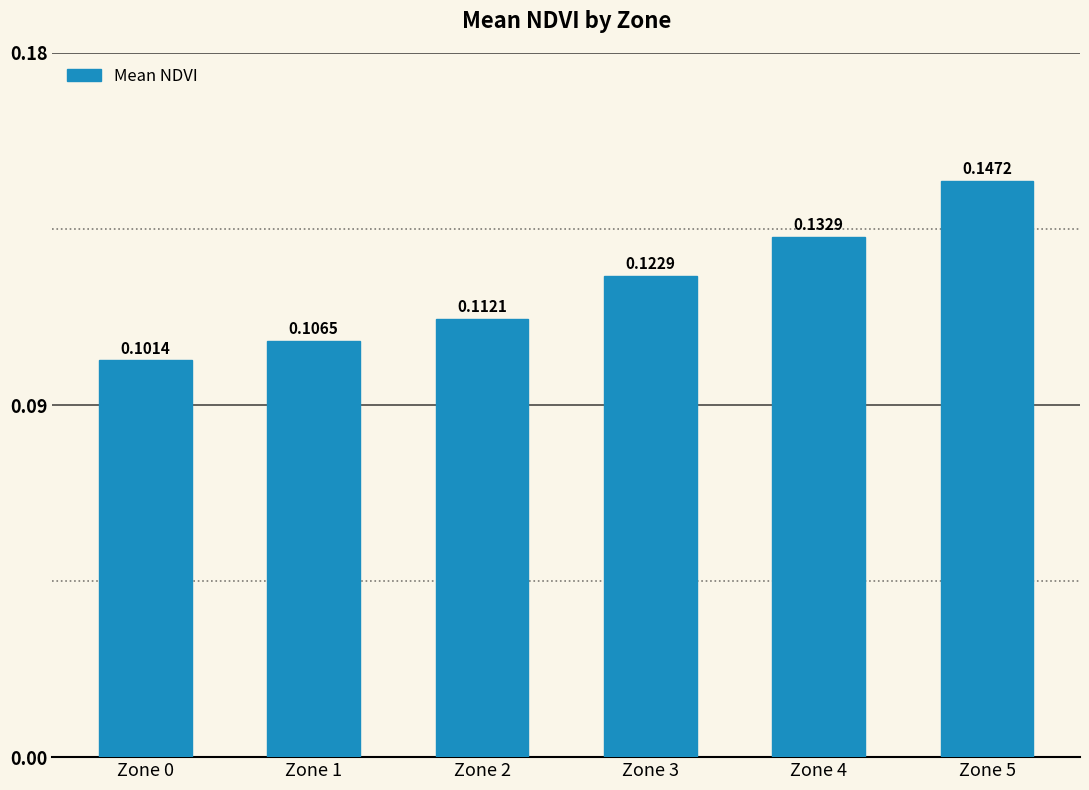

How many bars are there in total?

6